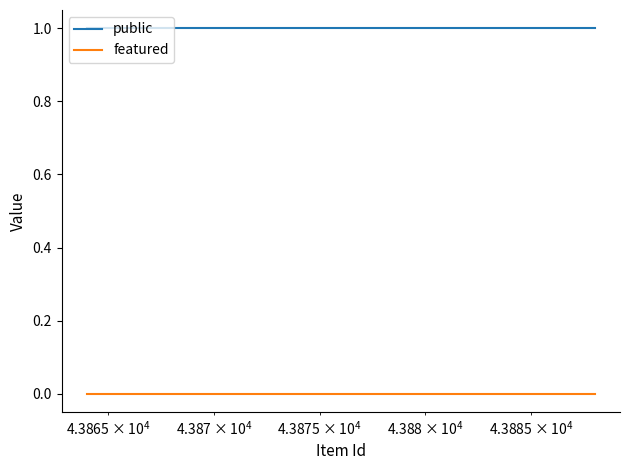

True or false: public and featured cross at least once.

False